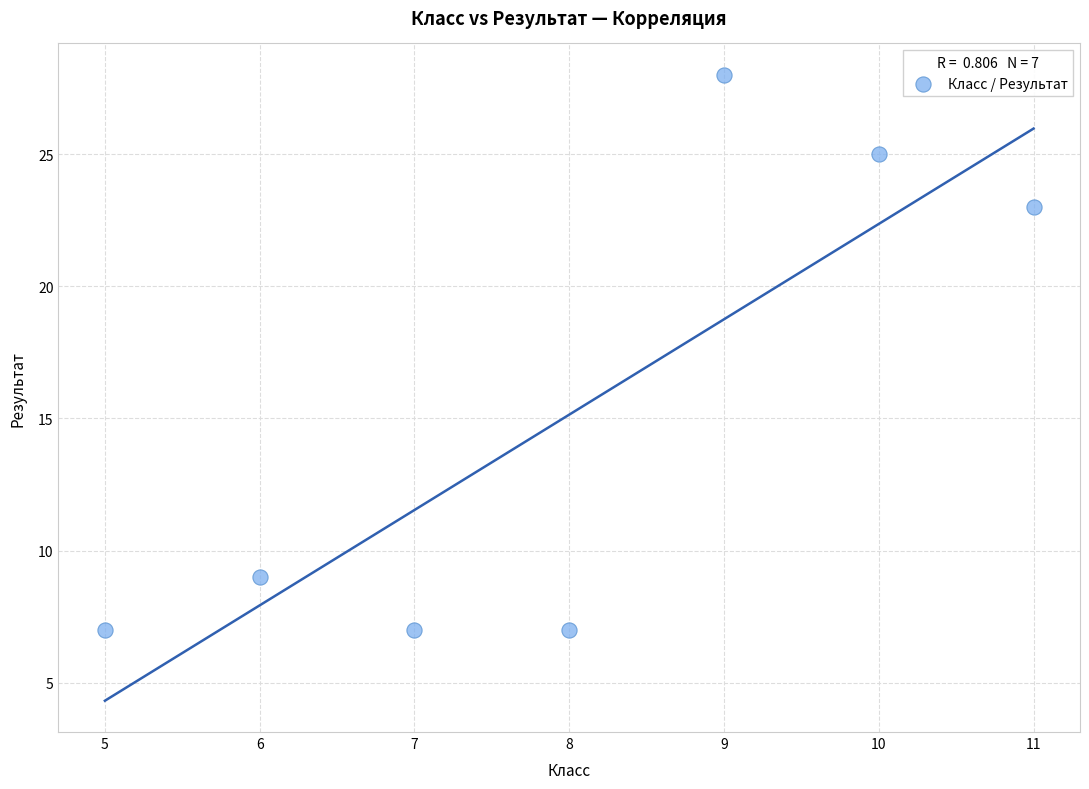

What Y value in the scatter plot is closest to 17?

23